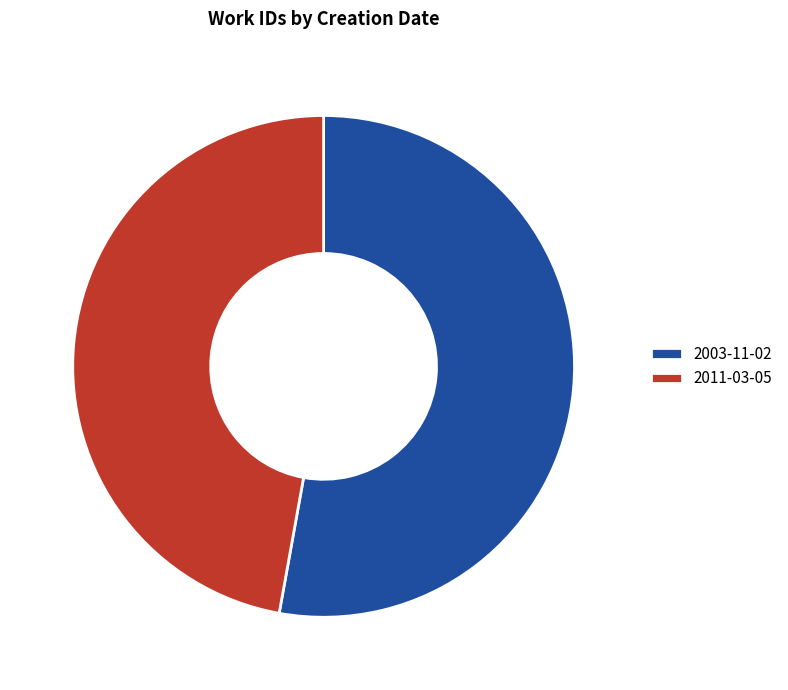

Between 2011-03-05 and 2003-11-02, which is larger?

2003-11-02